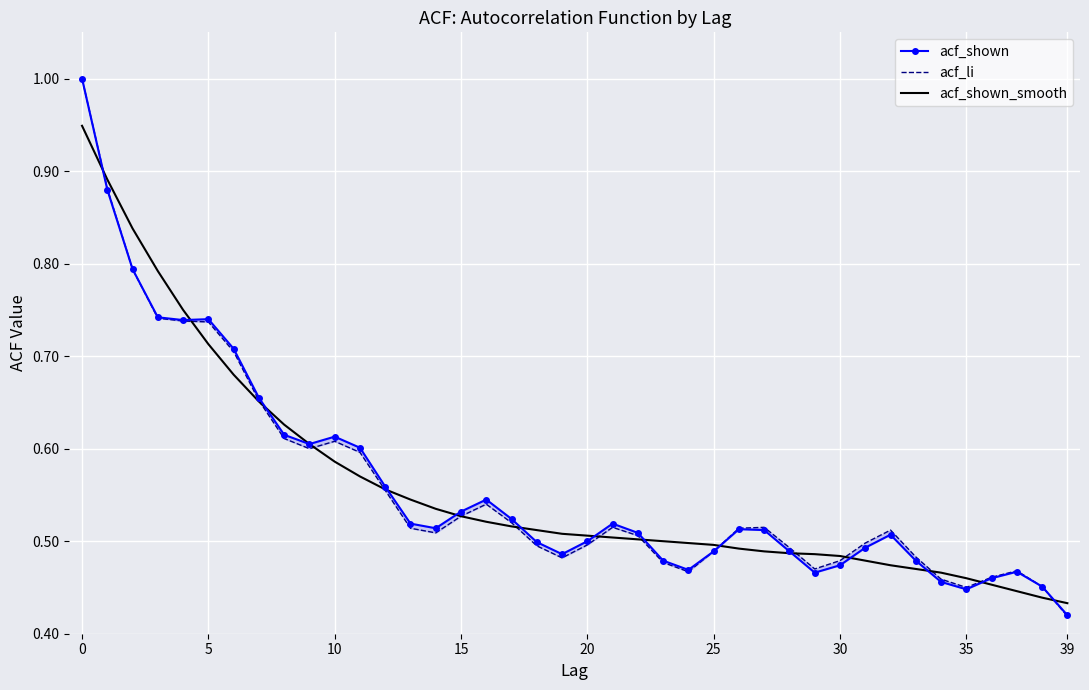

What is the sum of the acf_shown_smooth values at 10 and 28?

1.1